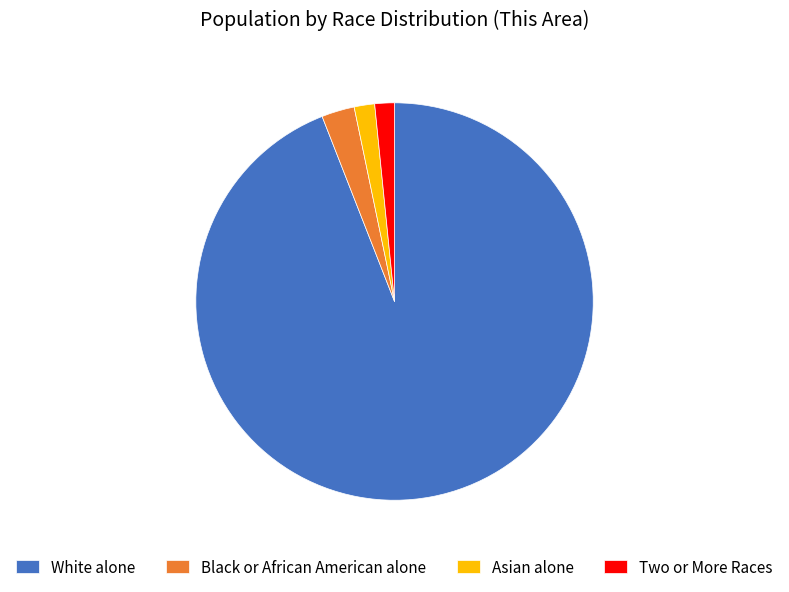

True or false: Asian alone accounts for 2% of the total.

True